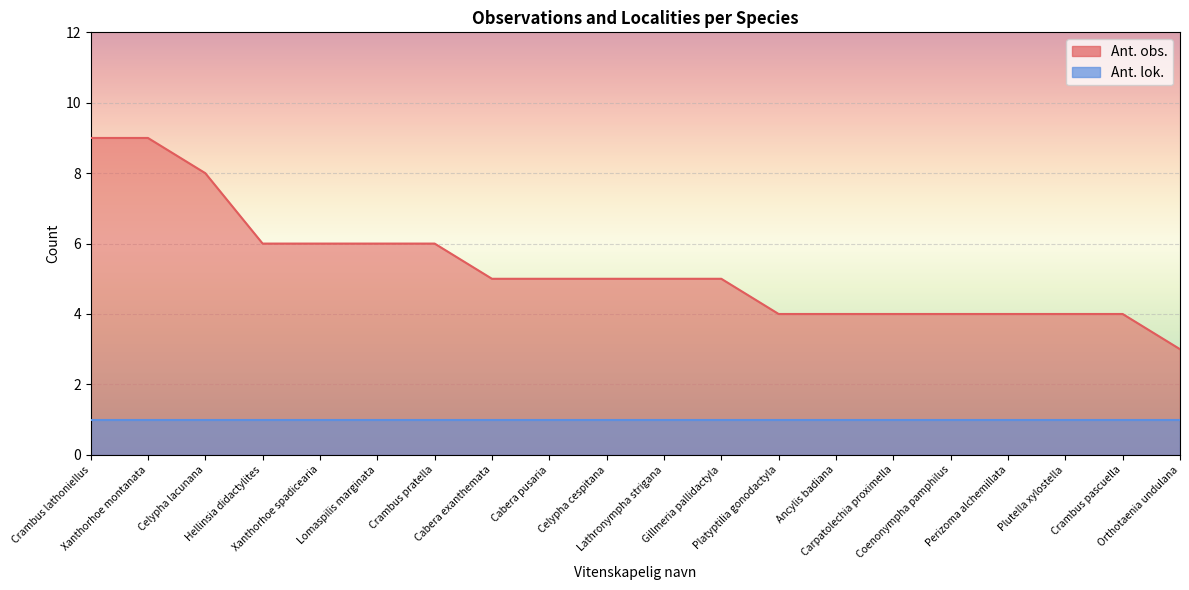

Which has a higher value, Crambus pratella or Coenonympha pamphilus?

Crambus pratella